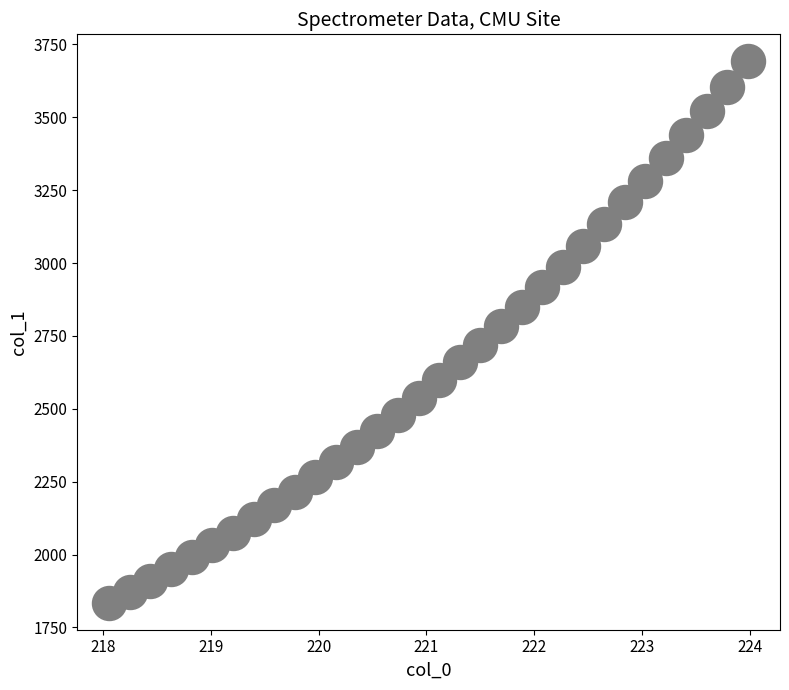

What is the range of X values (max minus min)?

5.9